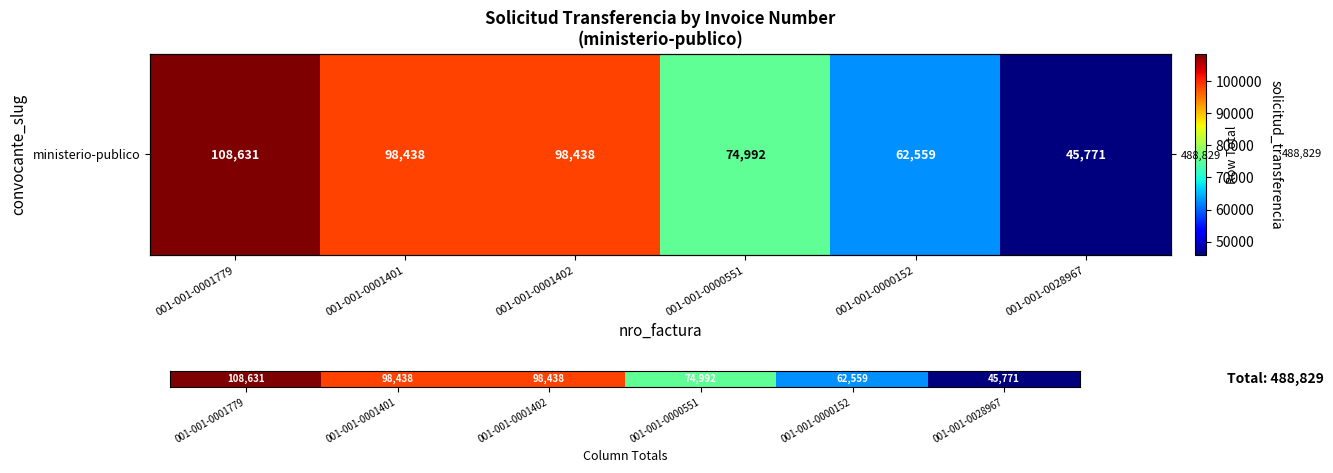

How many values are below 98438?

3